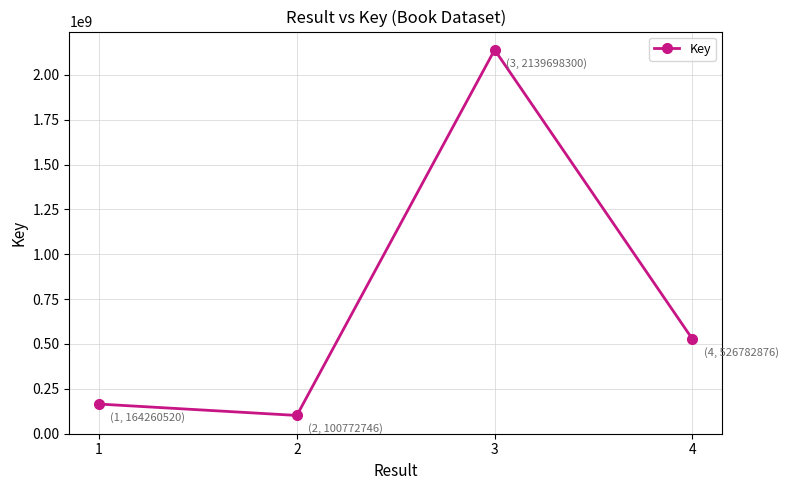

How many values are below 526782876?

2